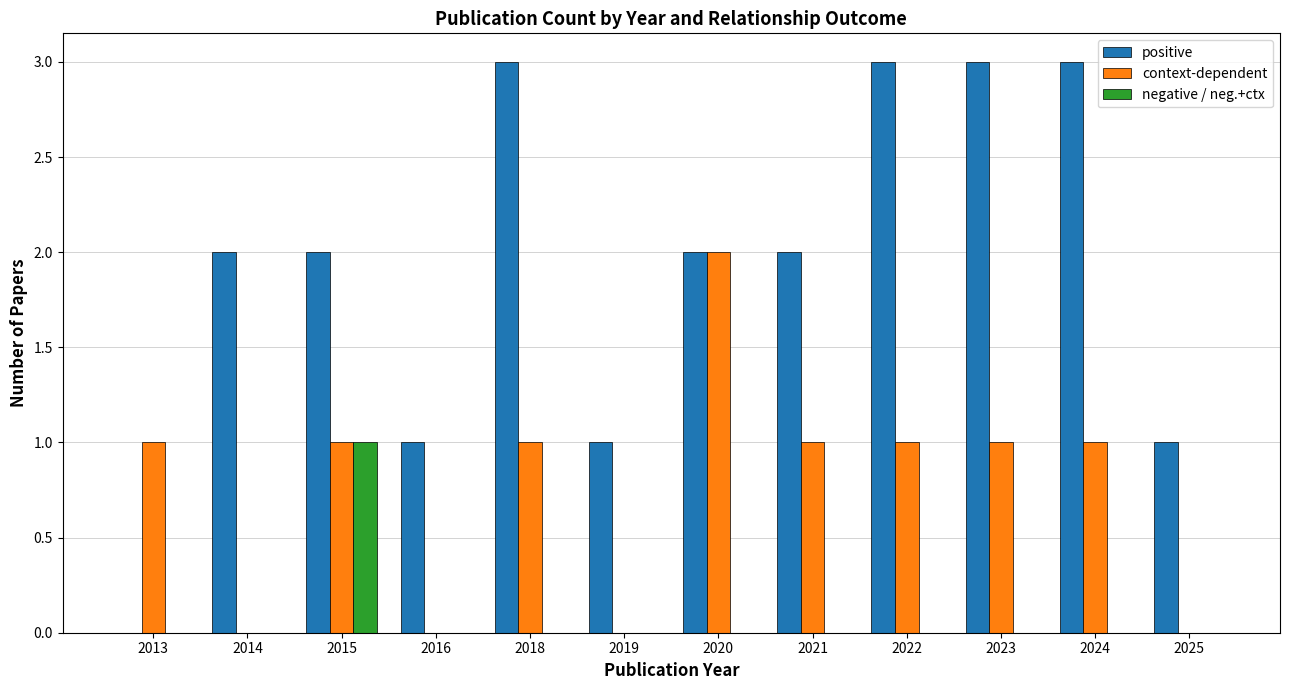

Between 2021 and 2024, which series saw the biggest shift?

positive